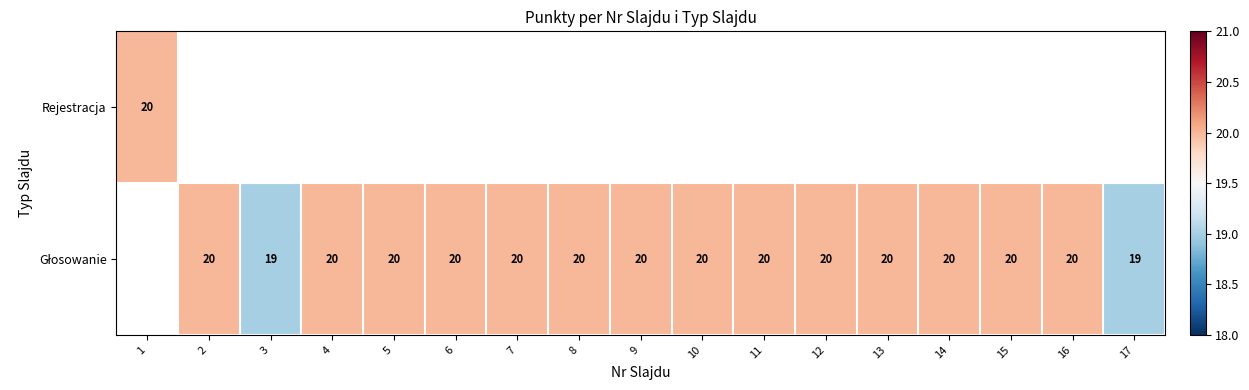

Rank the series by their average value, from highest to lowest.

Rejestracja, Głosowanie